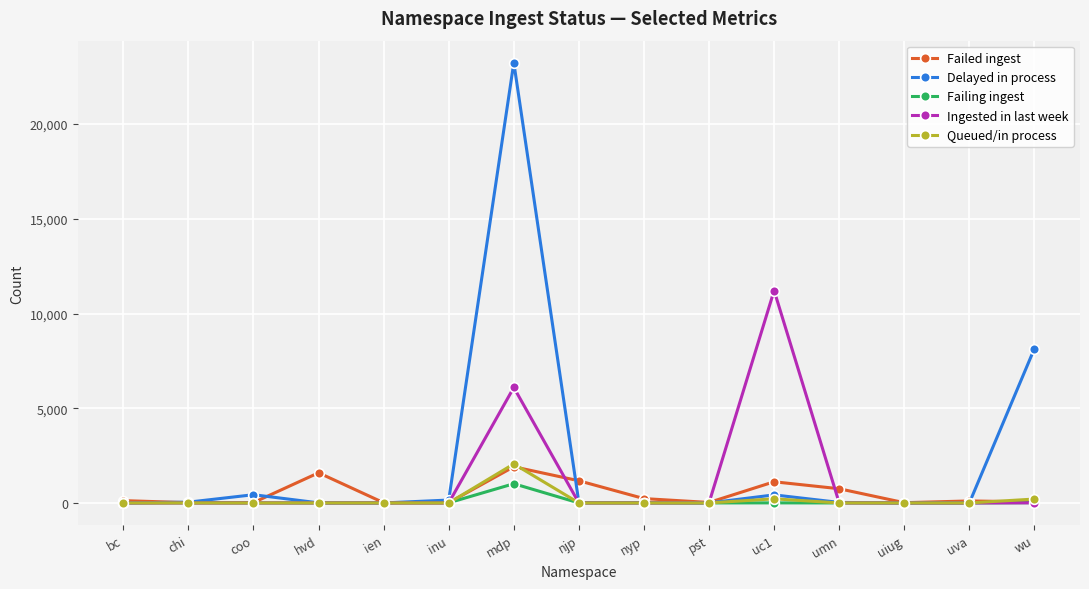

True or false: Delayed in process has more than 0 points higher than both neighbors.

True